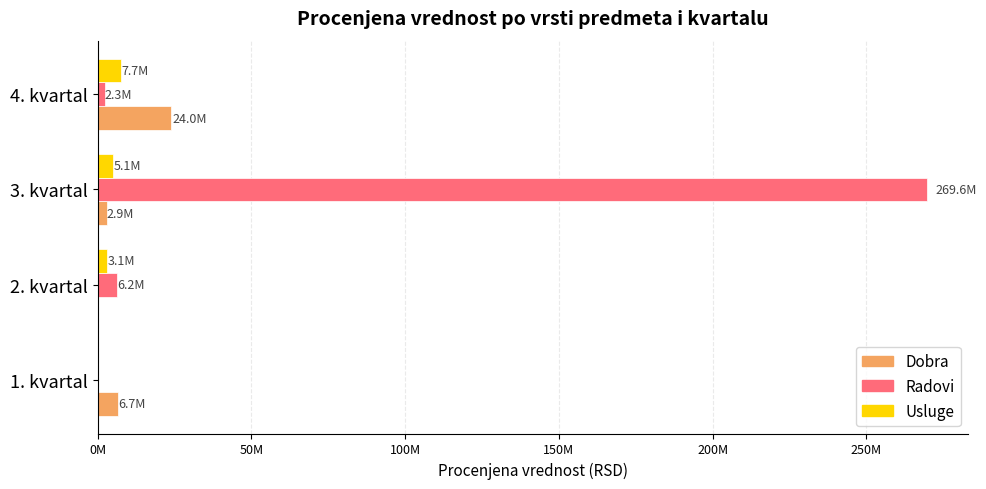

What are all the series names shown in the legend?

Dobra, Radovi, Usluge